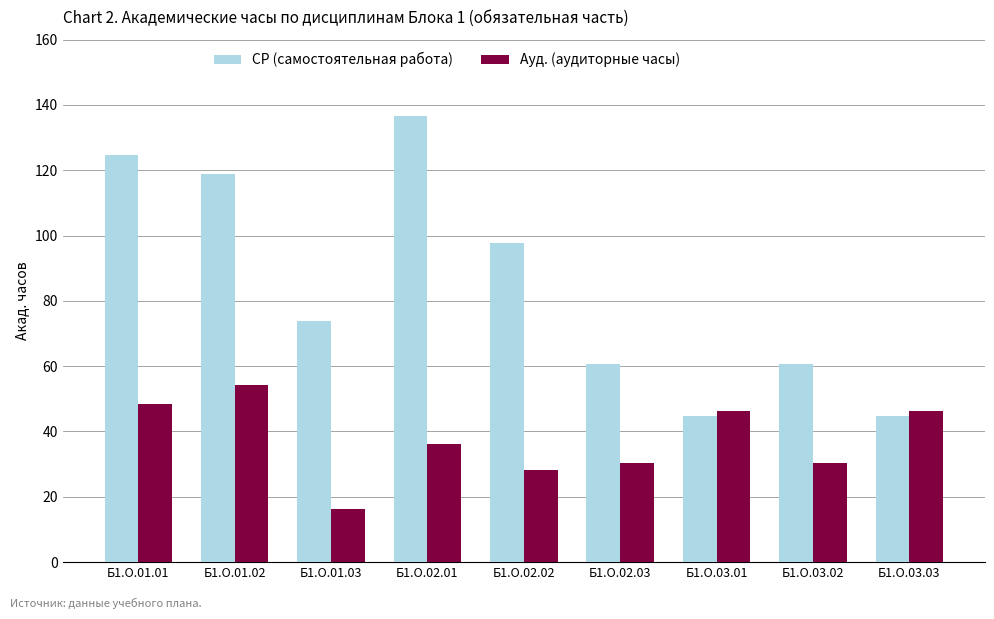

Where is Ауд. (аудиторные часы) nearest to the value 35?

Б1.О.02.01